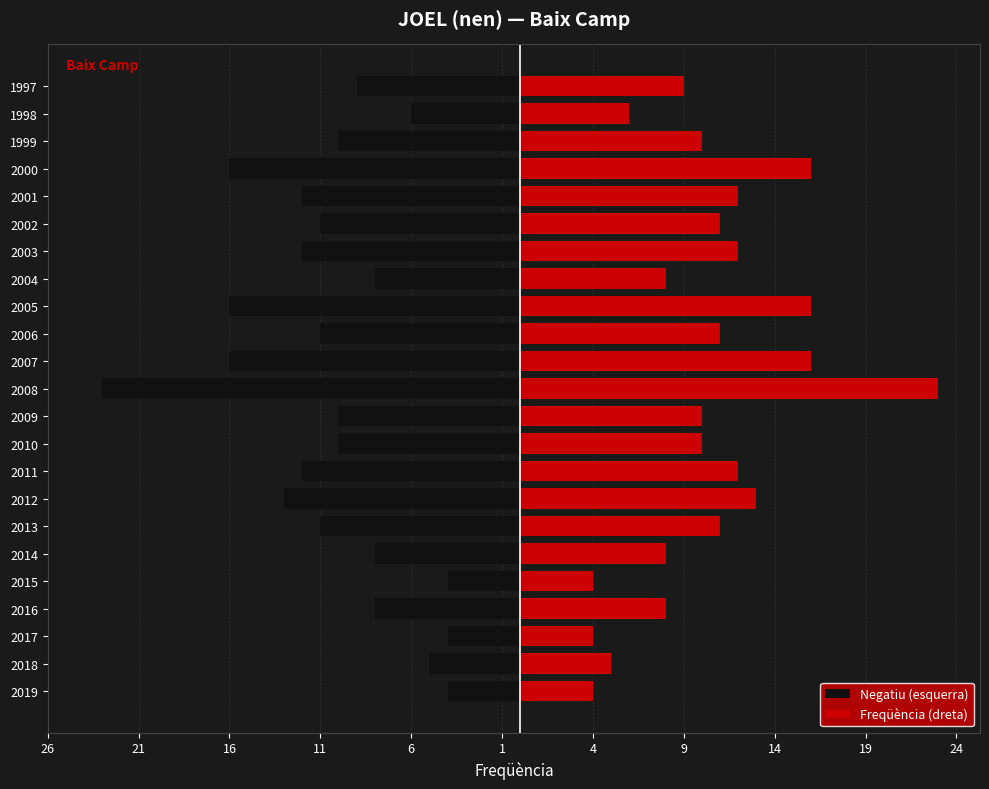

The Freqüència (dreta) series shows 21 at 2000. True or false?

False